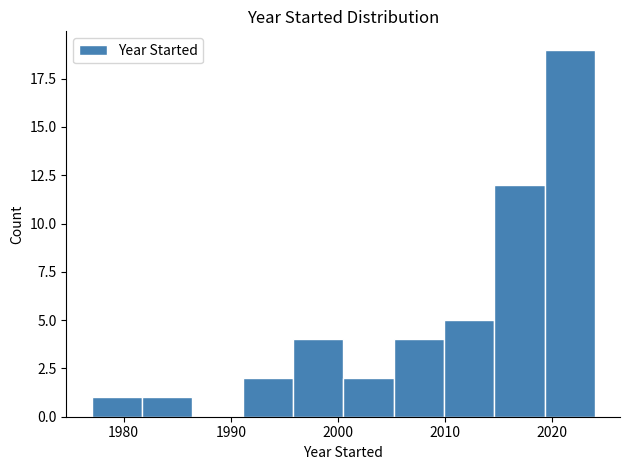

How tall is the bar that spans 2000.5 to 2005.2 on the x-axis? Neither the bar edges nor the heights are printed on the chart, so give them approximately, as read against the axes.

2